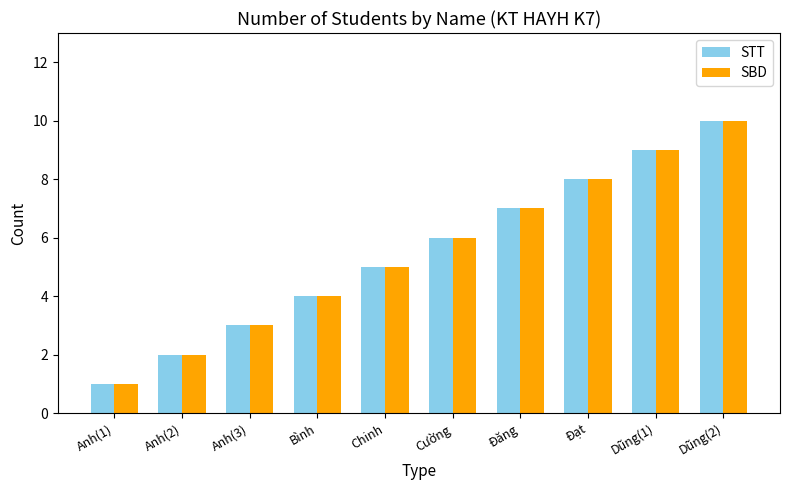

What are all the series names shown in the legend?

STT, SBD